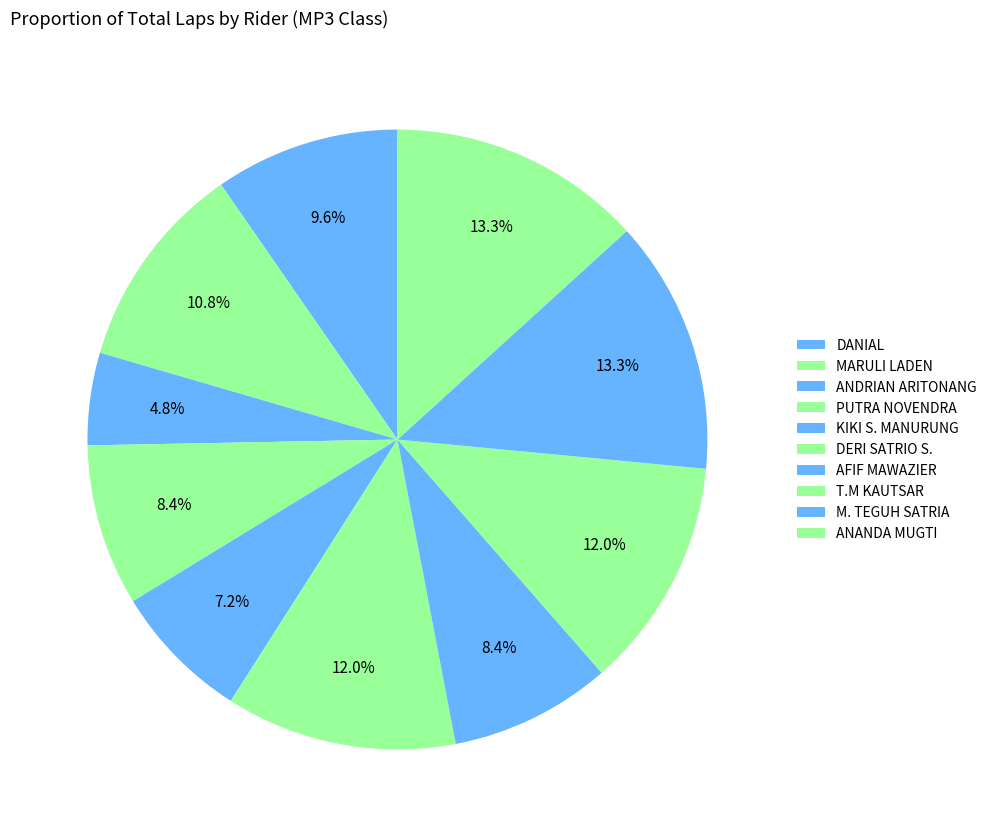

Combined, do DERI SATRIO S. and ANDRIAN ARITONANG account for over 50%?

No